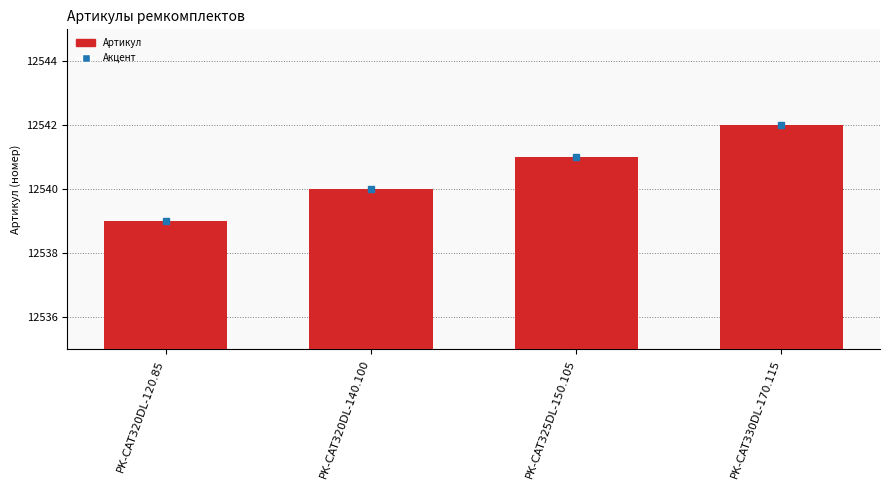

How many distinct data groups are displayed?

1